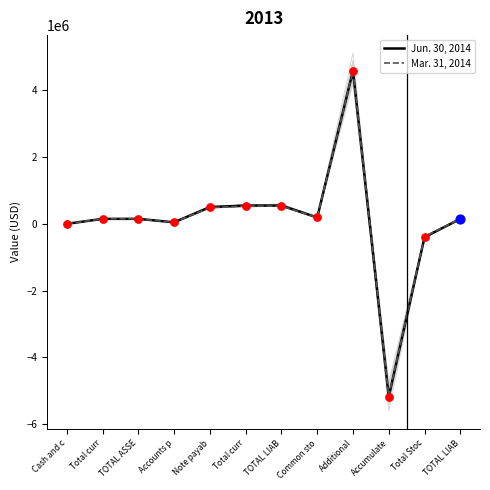

Is the value of Mar. 31, 2014 at Common sto greater than the value of Jun. 30, 2014 at TOTAL LIAB?

No